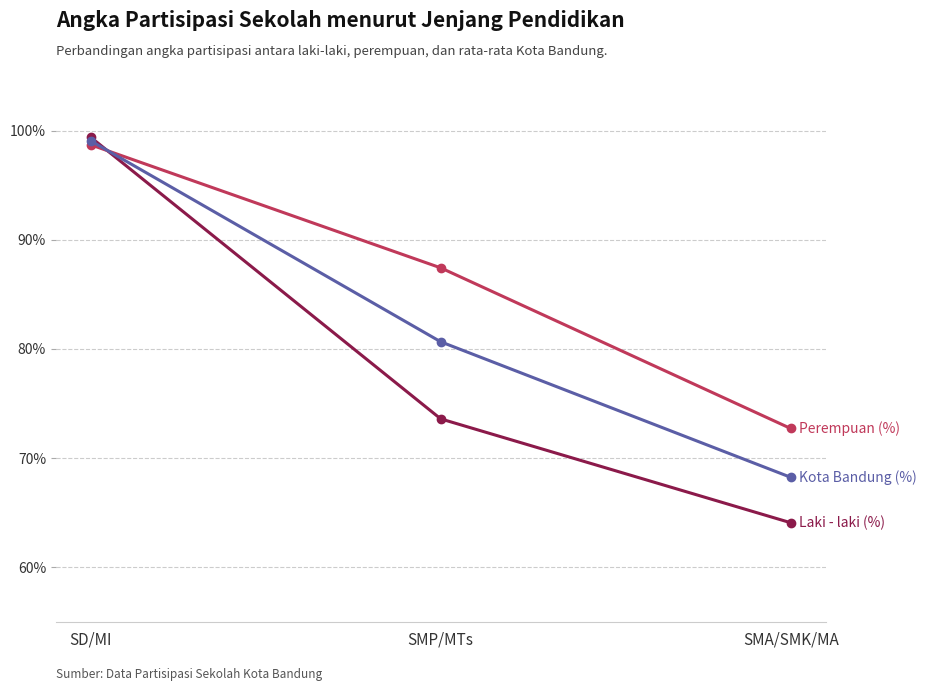

Which category has the highest value across all series?

SD/MI